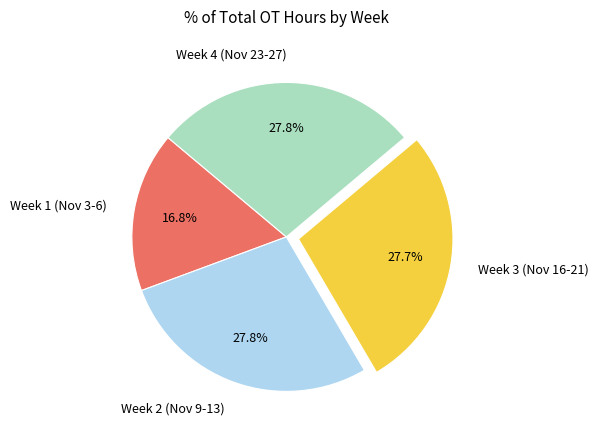

What percentage is NOT represented by Week 3 (Nov 16-21)?

72.3%